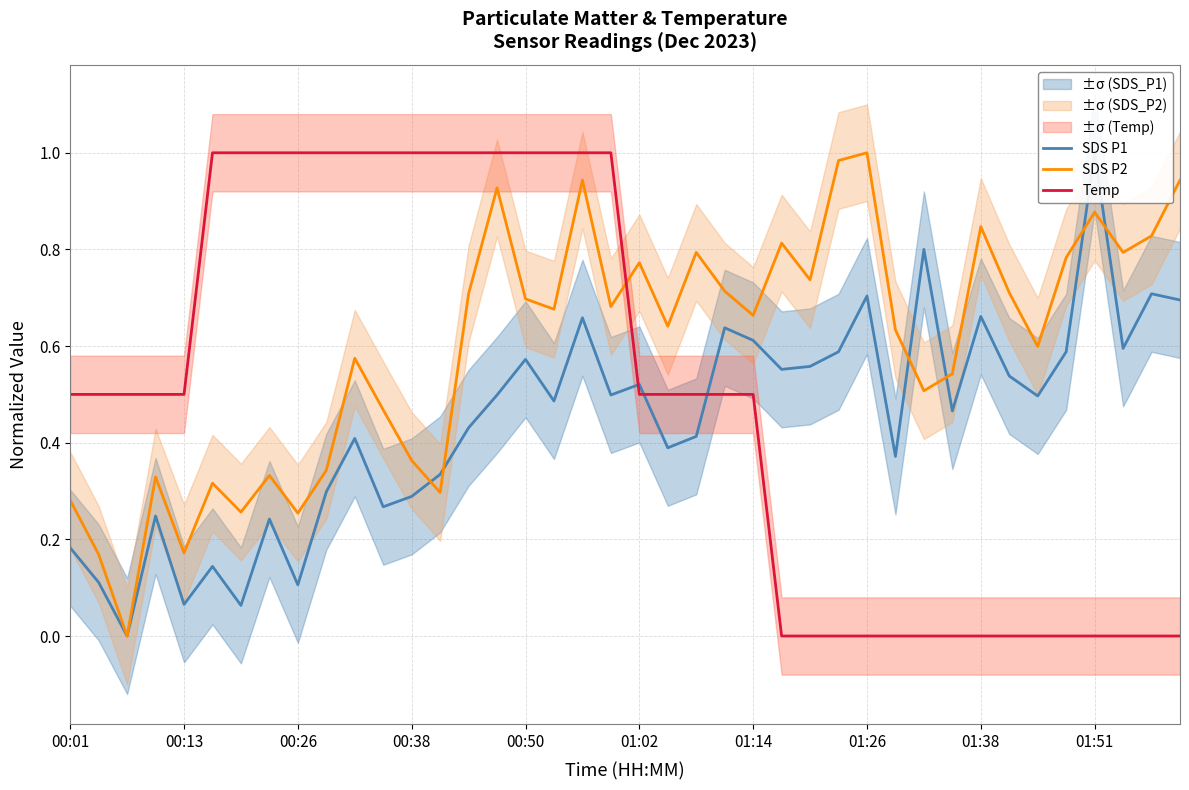

What is the total value across all series at 11?

1.7